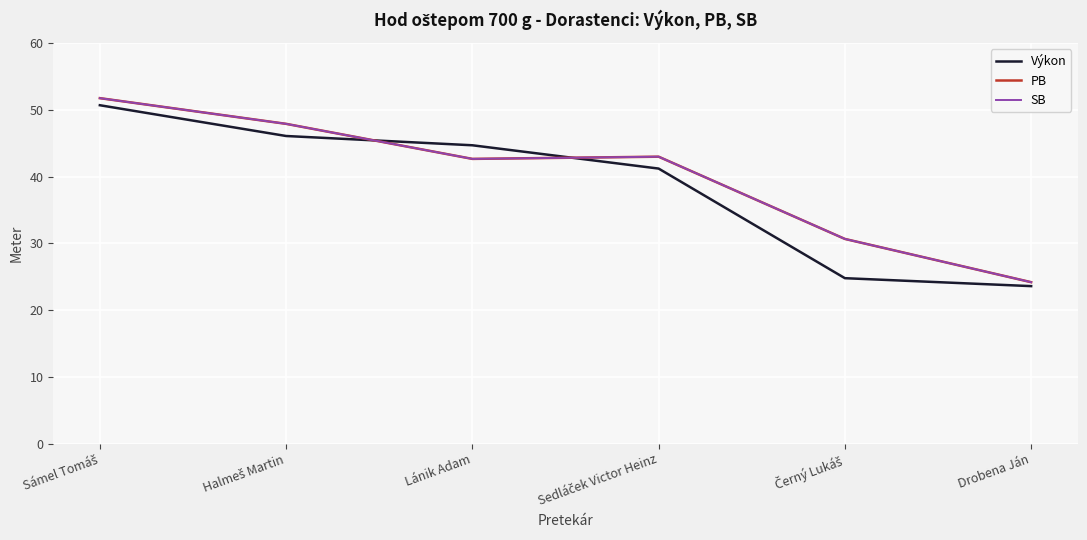

True or false: PB has a value of 23.4 at Lánik Adam.

False